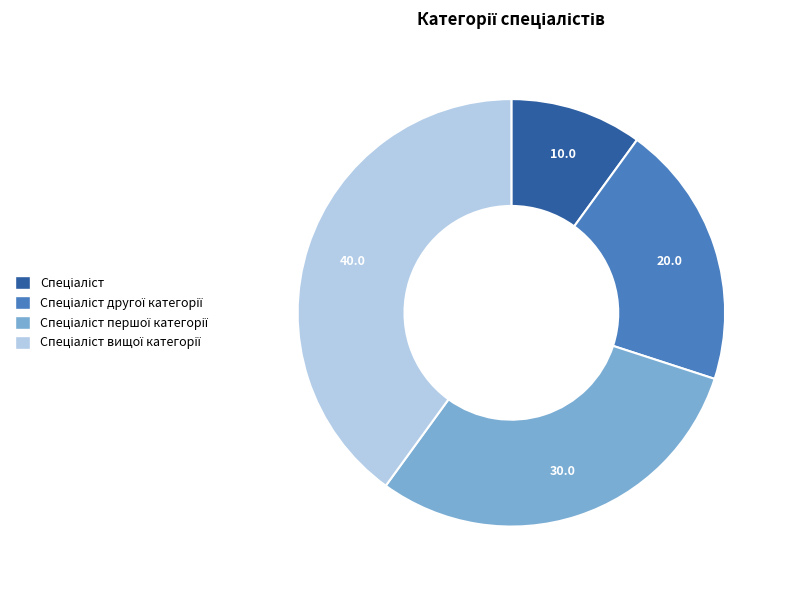

Is there any slice that represents more than half of the pie?

No